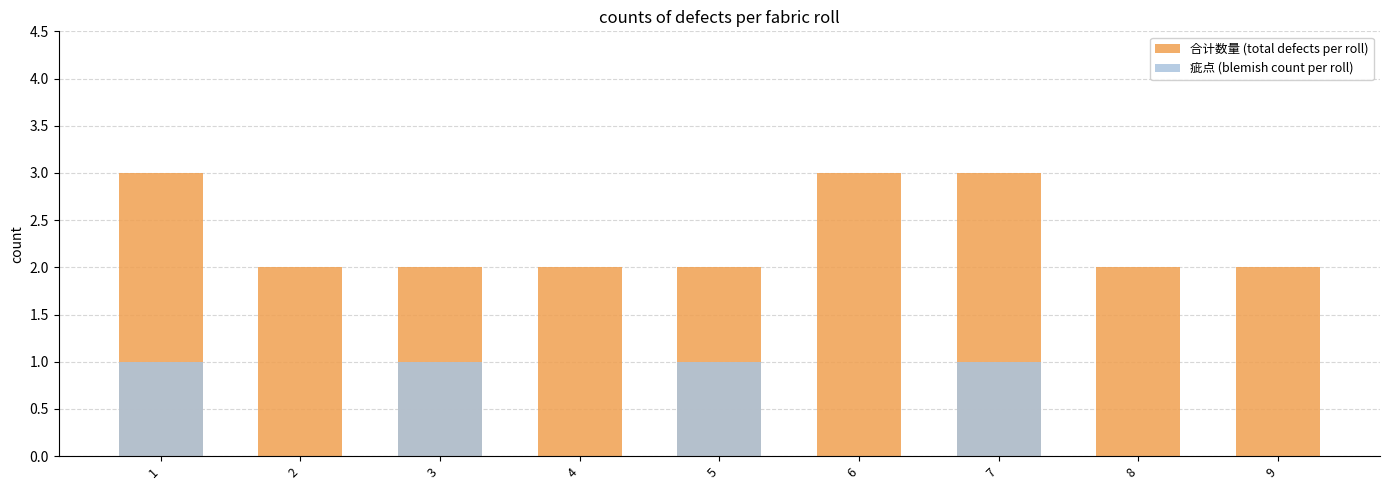

List the labels in order of 合计数量 (total defects per roll) value, smallest first.

2, 3, 4, 5, 8, 9, 1, 6, 7